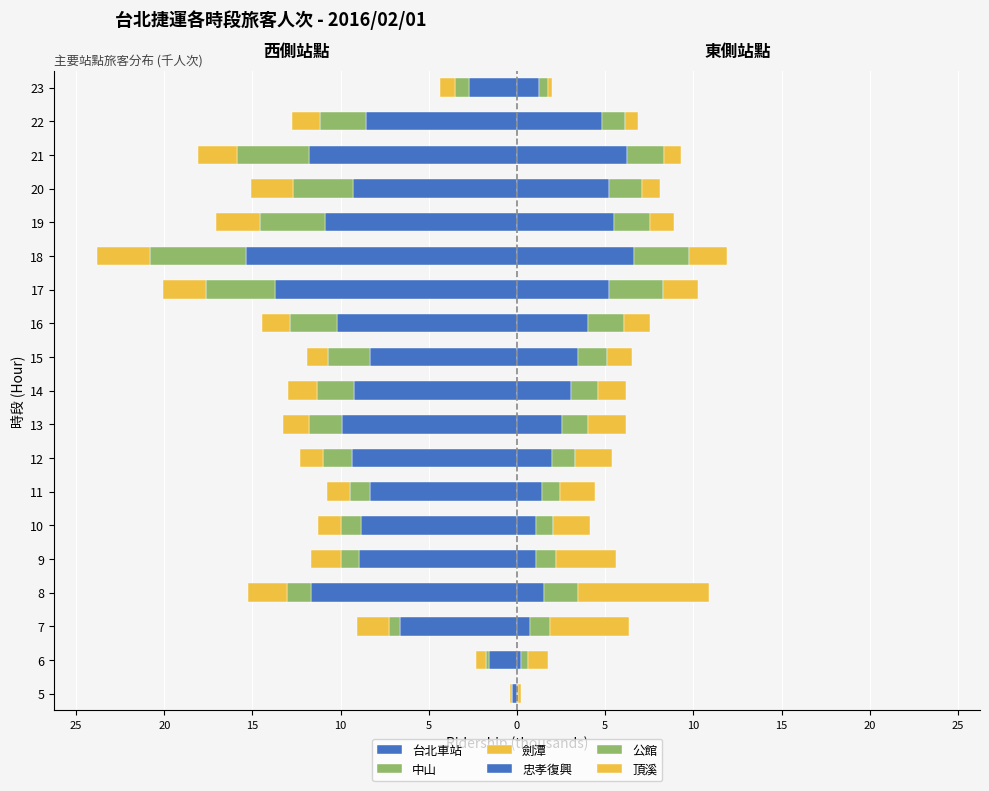

Reading left to right, what are all the values shown in this chart?

台北車站: -0.3	-1.6	-6.6	-11.7	-8.9	-8.9	-8.3	-9.3	-9.9	-9.2	-8.3	-10.2	-13.8	-15.4	-10.9	-9.3	-11.8	-8.6	-2.7
中山: -0.0	-0.2	-0.7	-1.3	-1.0	-1.1	-1.2	-1.6	-1.9	-2.1	-2.4	-2.6	-3.9	-5.5	-3.7	-3.4	-4.1	-2.6	-0.8
劍潭: -0.1	-0.6	-1.8	-2.2	-1.7	-1.3	-1.3	-1.3	-1.4	-1.7	-1.2	-1.6	-2.5	-3.0	-2.5	-2.4	-2.2	-1.6	-0.8
忠孝復興: 0.0	0.2	0.8	1.5	1.1	1.1	1.4	2.0	2.6	3.1	3.4	4.0	5.2	6.7	5.5	5.2	6.2	4.8	1.2
公館: 0.1	0.4	1.1	1.9	1.1	1.0	1.0	1.3	1.4	1.5	1.6	2.0	3.1	3.1	2.0	1.9	2.1	1.3	0.5
頂溪: 0.1	1.1	4.5	7.4	3.4	2.1	2.0	2.1	2.2	1.6	1.4	1.5	2.0	2.1	1.4	1.0	1.0	0.7	0.2